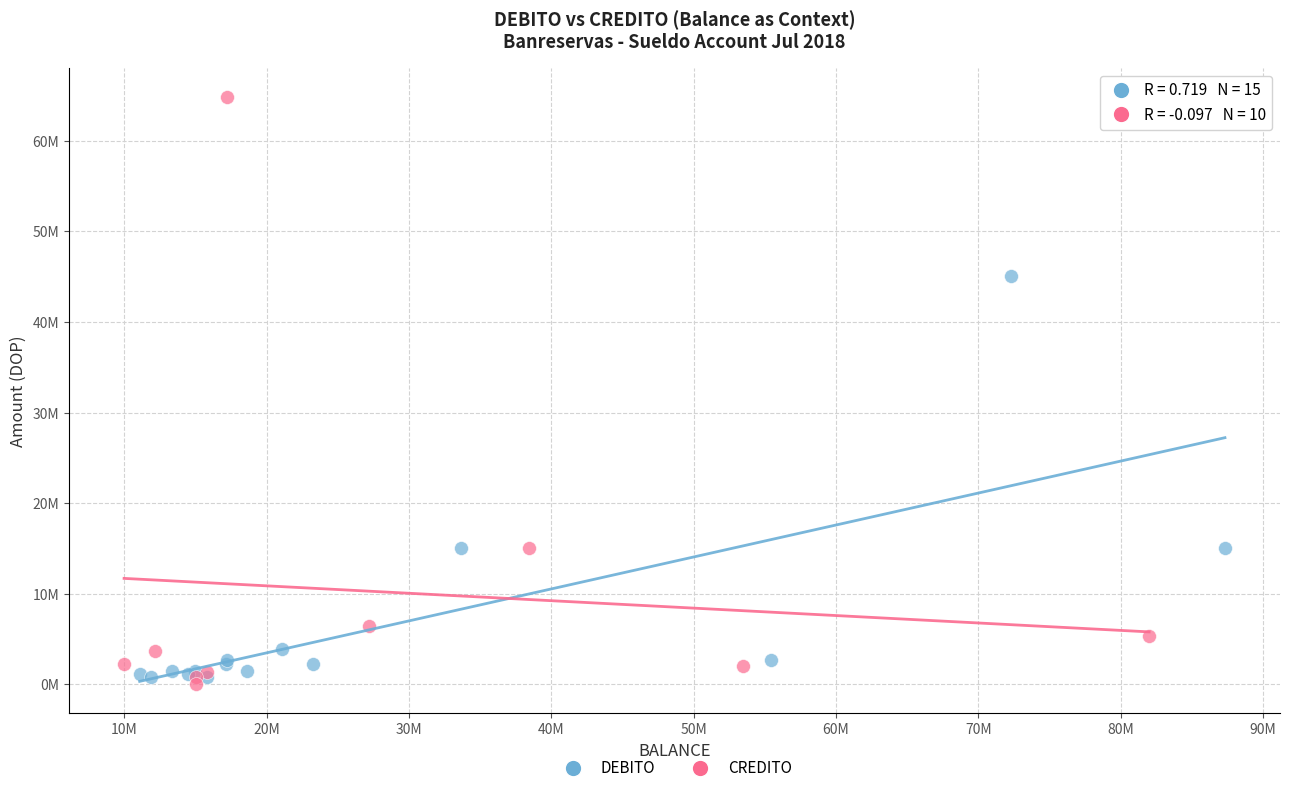

Which series contains the lowest Y value?

CREDITO